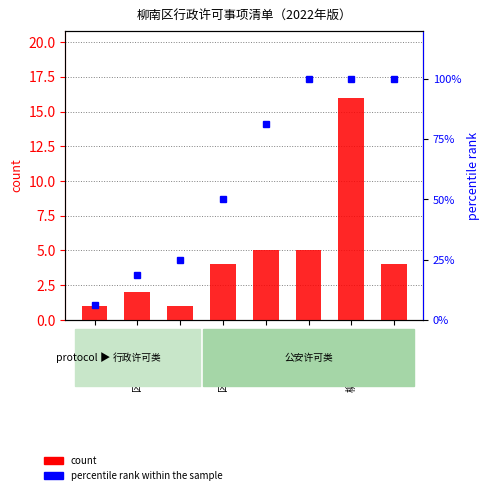

Reading left to right, extract all data points from this chart.

count: 1.0	2.0	1.0	4.0	5.0	5.0	16.0	4.0
percentile rank within the sample: 6.2	18.8	25.0	50.0	81.2	100.0	100.0	100.0